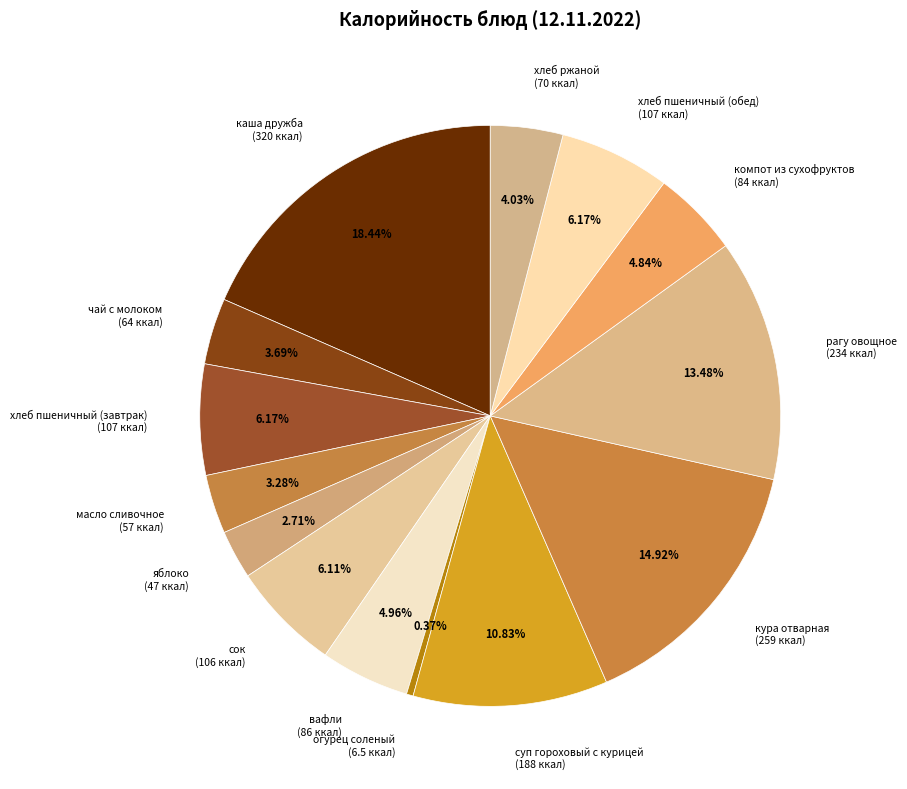

What is the ratio of the value at каша дружба (320 ккал) to the value at компот из сухофруктов (84 ккал)?

3.8